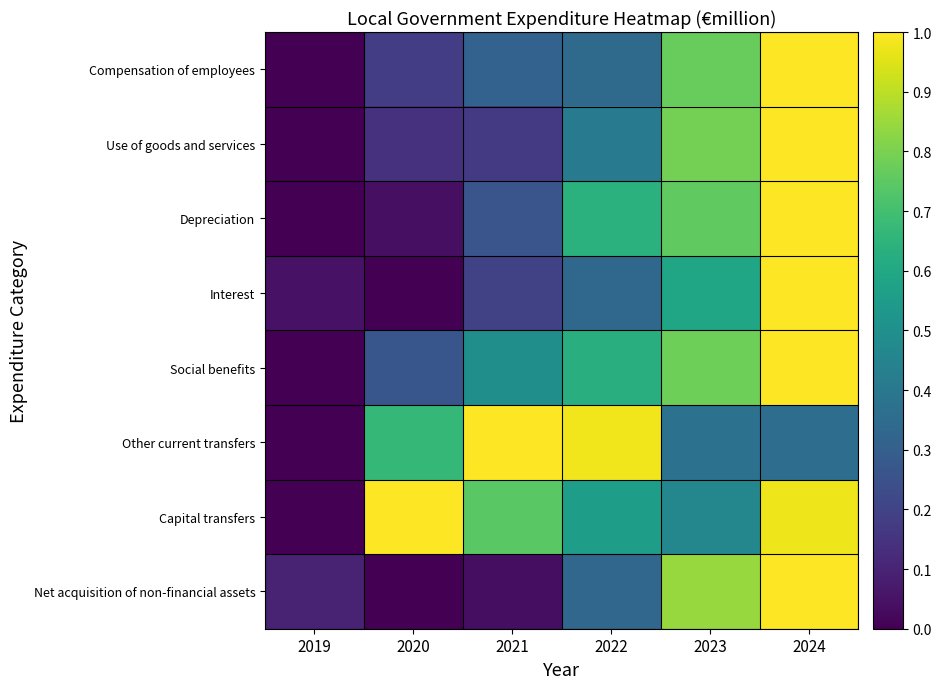

What is the total value across all series at 2020?

2.3